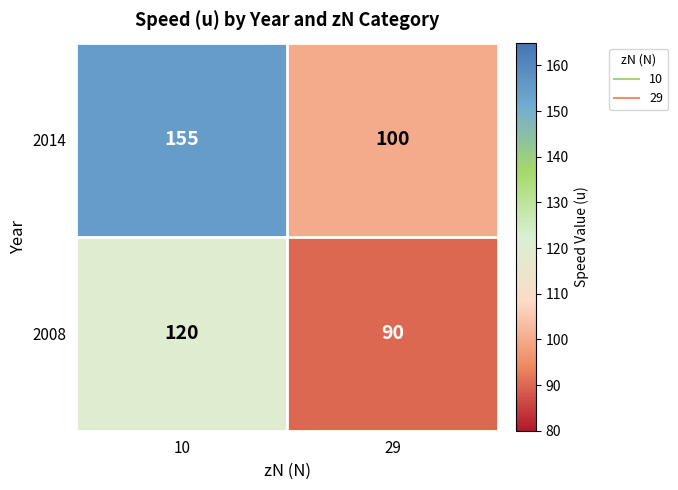

True or false: 2008 has a value of 68 at 10.

False